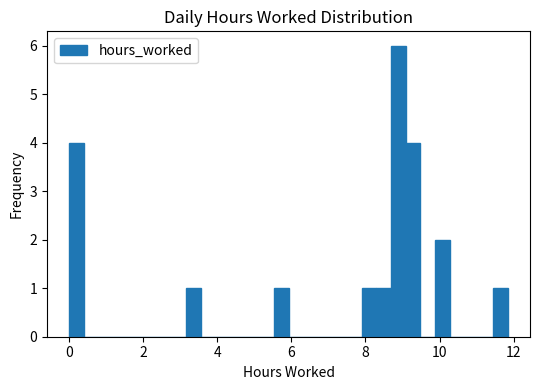

Around what value on the x-axis is the tallest bar? Give the approximate position of its centre, as read against the axis.

8.8